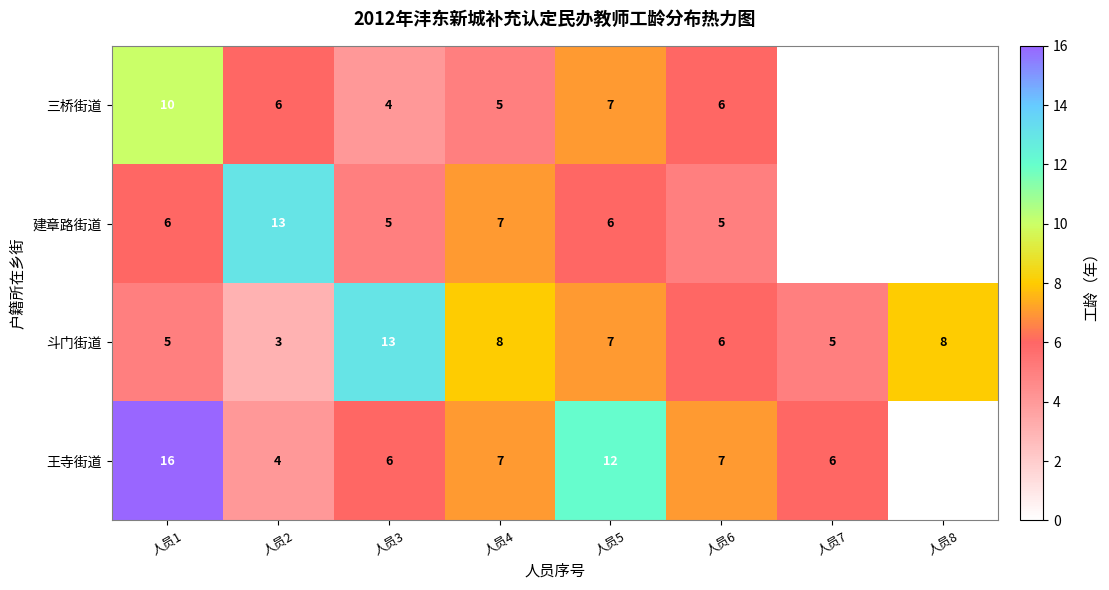

Is the value of 建章路街道 at 人员1 greater than the value of 三桥街道 at 人员1?

No